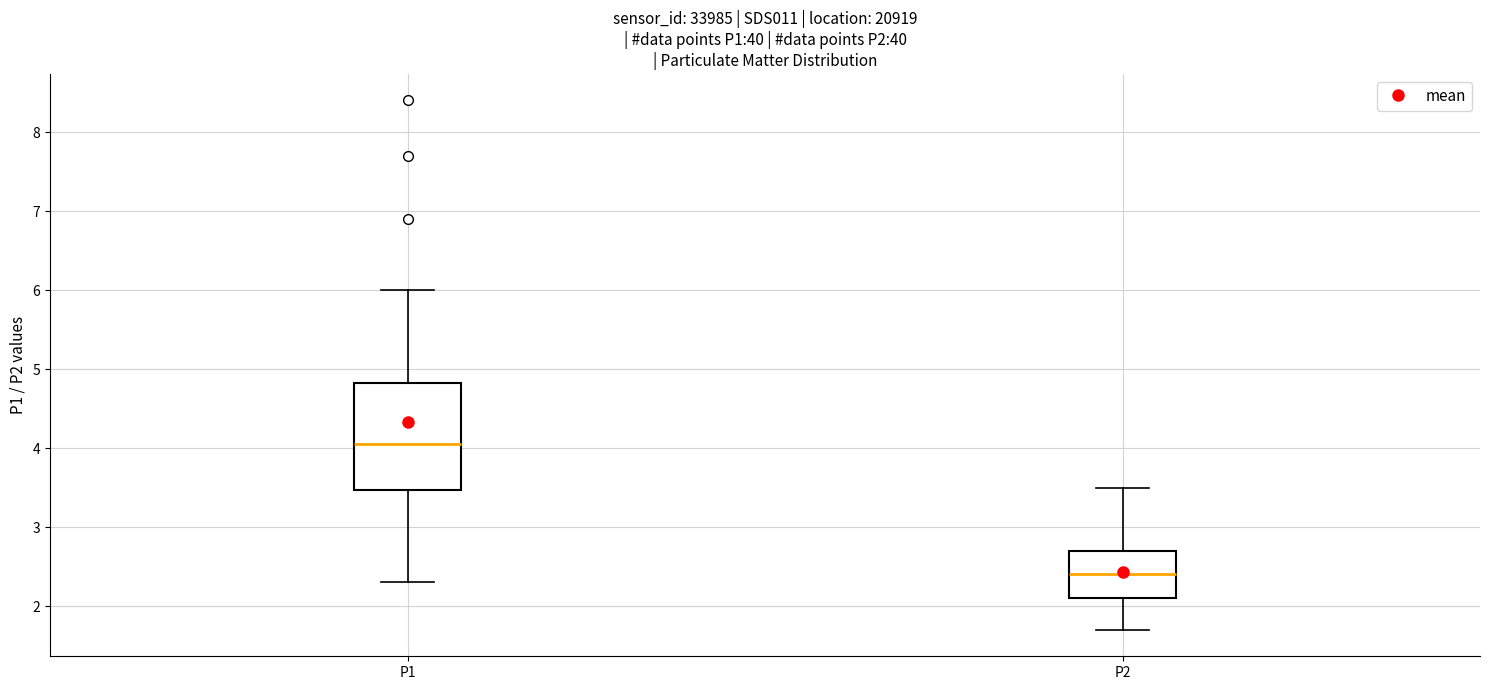

Where is the lower edge of the box for P1 on the y-axis? The values are not printed on the chart, so give them approximately, as read against the axis.

3.5